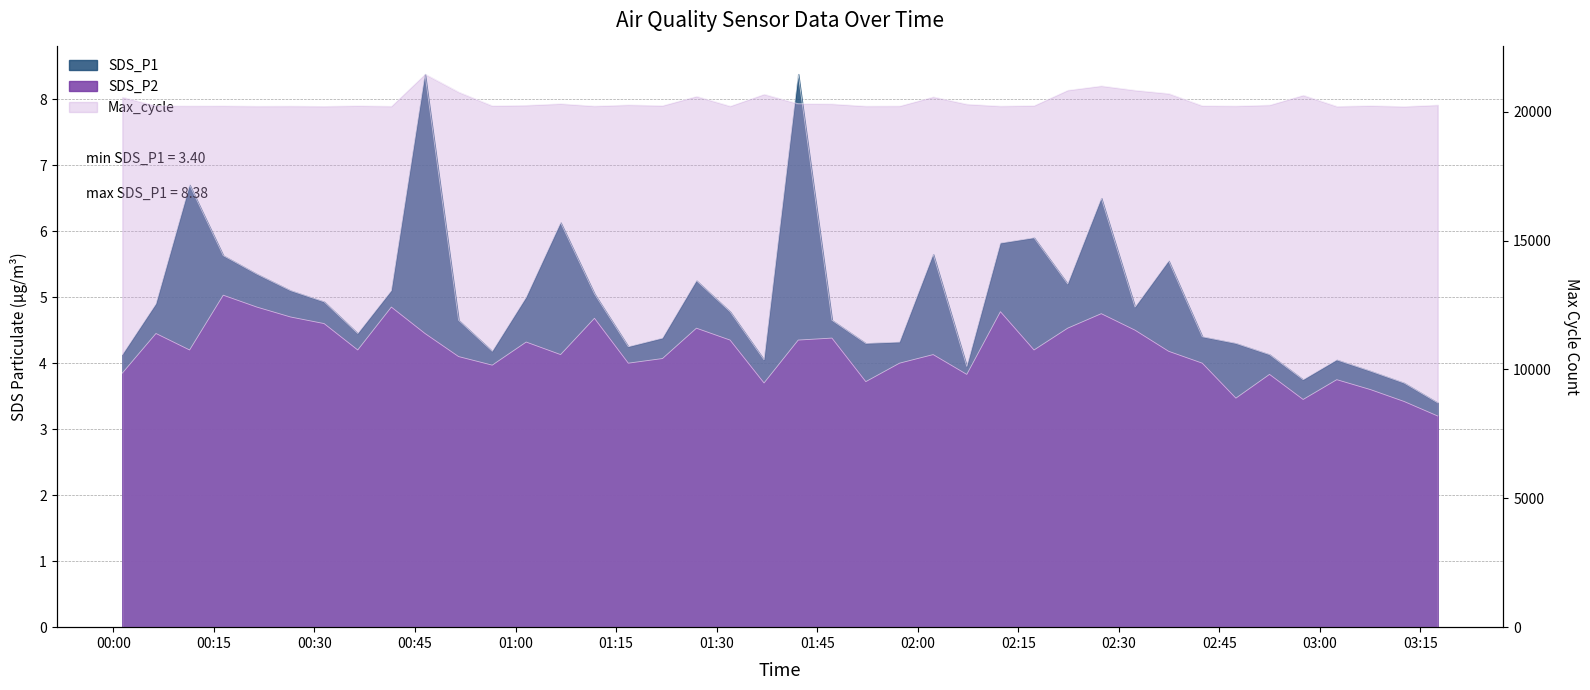

True or false: SDS_P1 has more than 2 points higher than both neighbors.

True